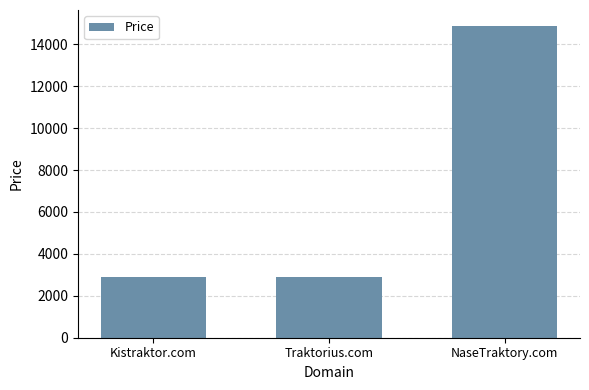

What is the change in value from Kistraktor.com to NaseTraktory.com?

+12000